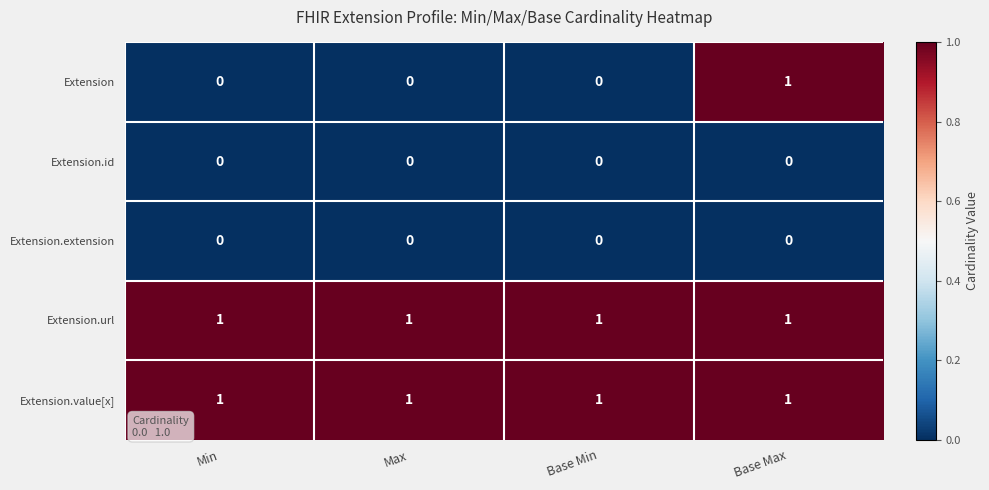

Reading left to right, extract all data points from this chart.

Extension: Min=0	Max=0	Base Min=0	Base Max=1
Extension.id: Min=0	Max=0	Base Min=0	Base Max=0
Extension.extension: Min=0	Max=0	Base Min=0	Base Max=0
Extension.url: Min=1	Max=1	Base Min=1	Base Max=1
Extension.value[x]: Min=1	Max=1	Base Min=1	Base Max=1